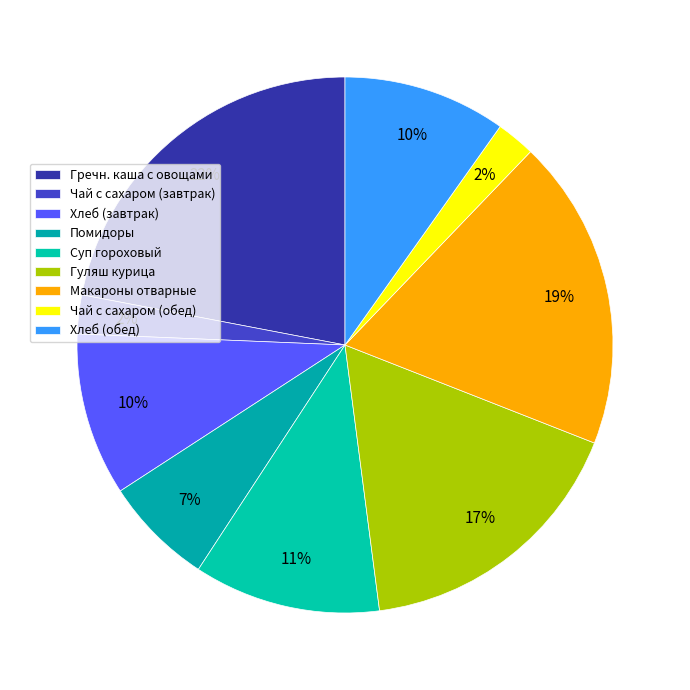

What percentage do Макароны отварные and Хлеб (завтрак) together represent?

28.6%